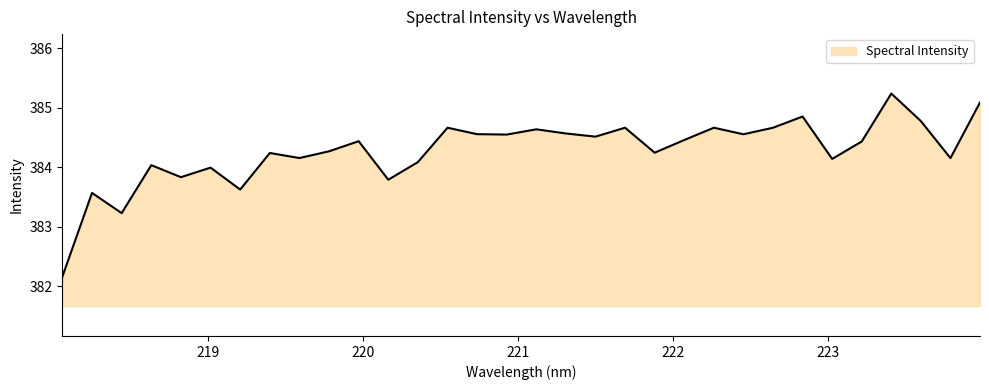

How many interior local valleys (lower than both neighbors) does the data have?

11